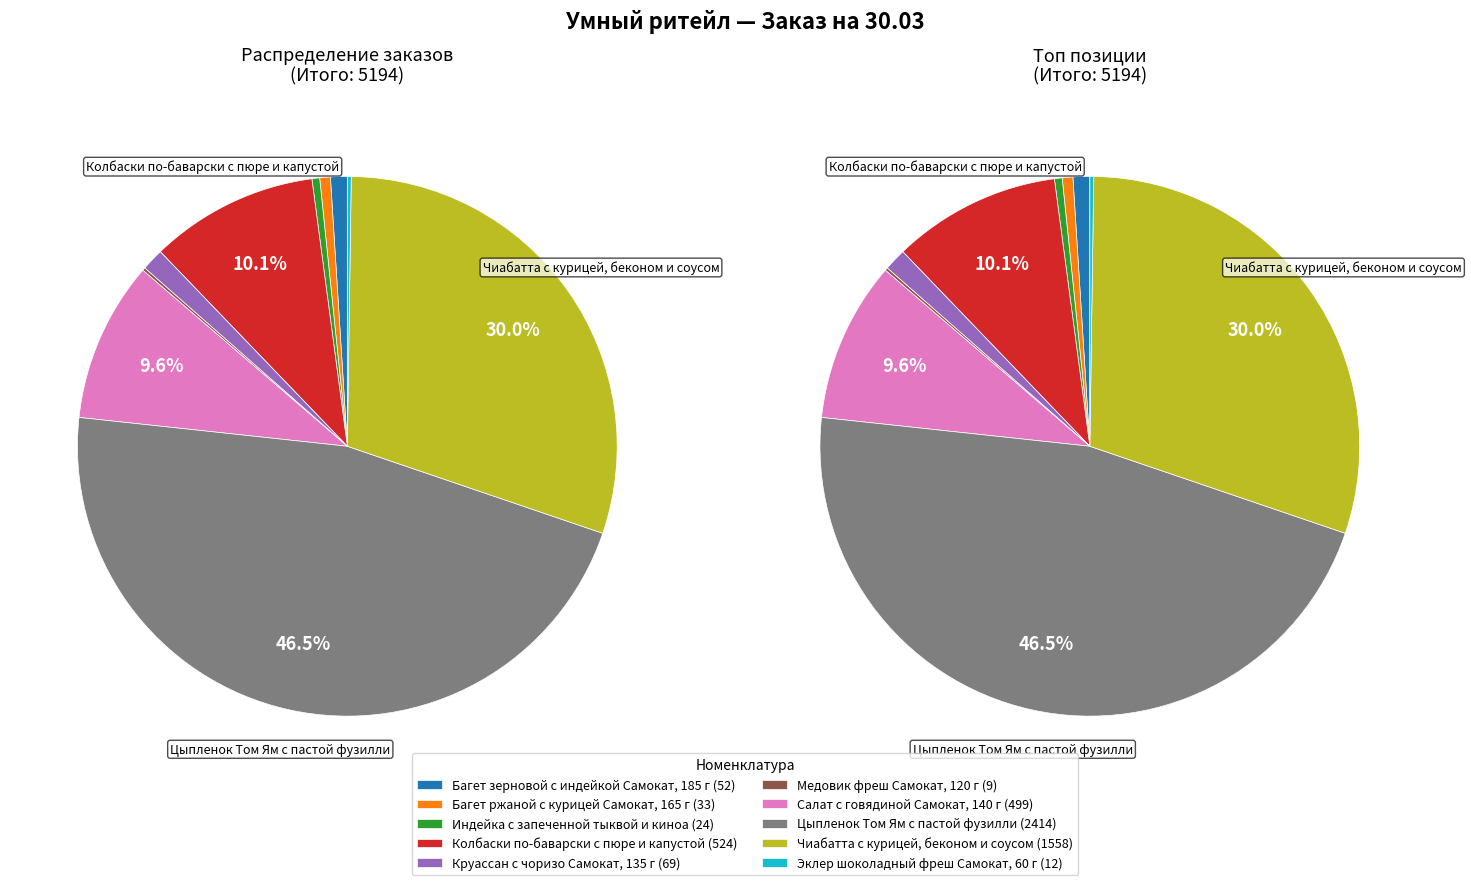

To the nearest percent, what percentage of the pie is Круассан с чоризо Самокат, 135 г?

1%